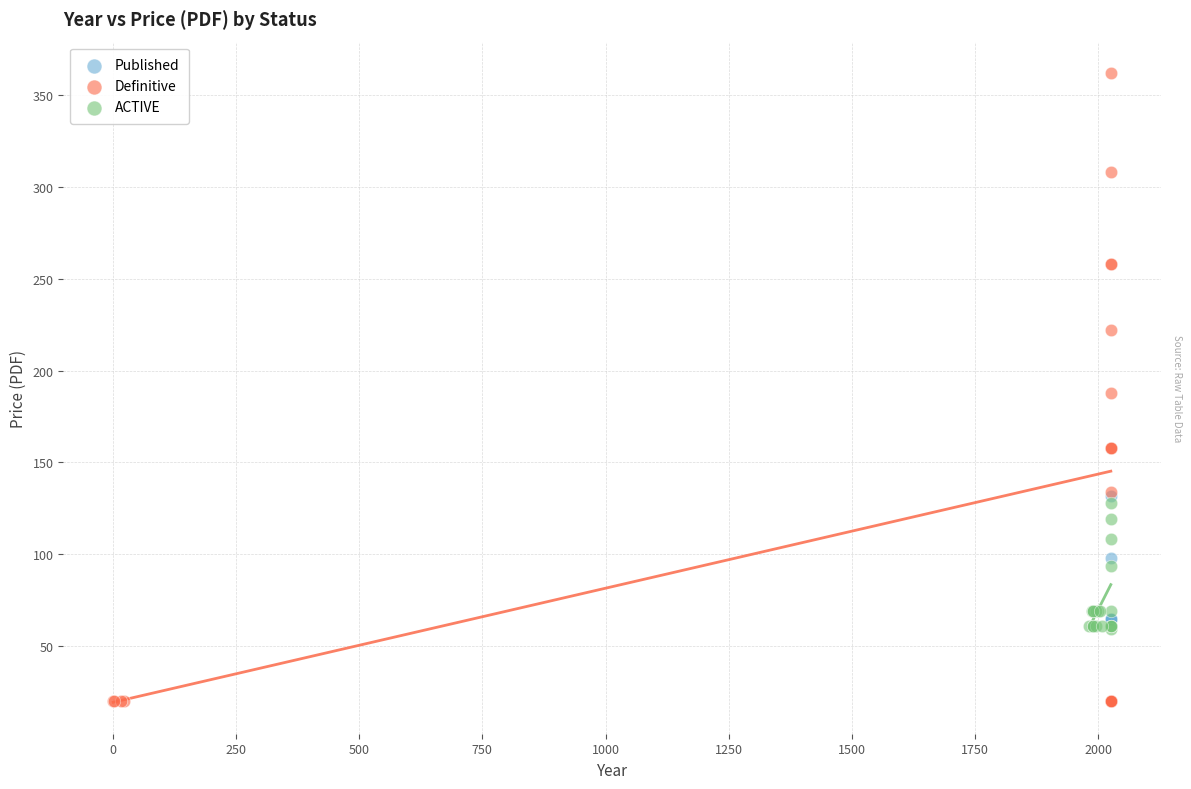

Which series contains the highest Y value?

Definitive